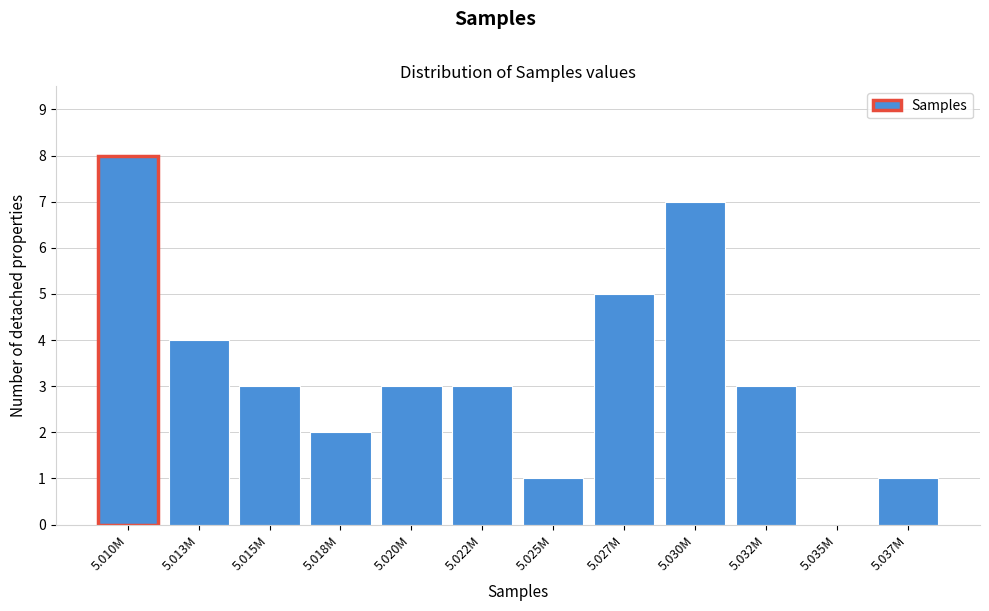

Reading right to left, list all the values displayed in this chart.

5.037M=1	5.035M=0	5.032M=3	5.030M=7	5.027M=5	5.025M=1	5.022M=3	5.020M=3	5.018M=2	5.015M=3	5.013M=4	5.010M=8